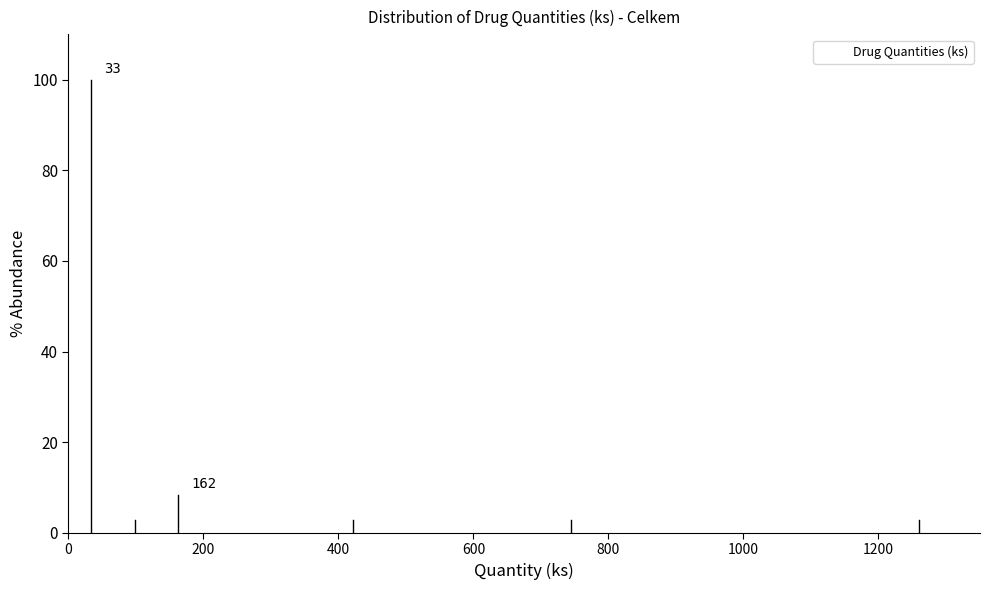

Read against the x-axis, roughly where is the centre of the tallest bar?

40